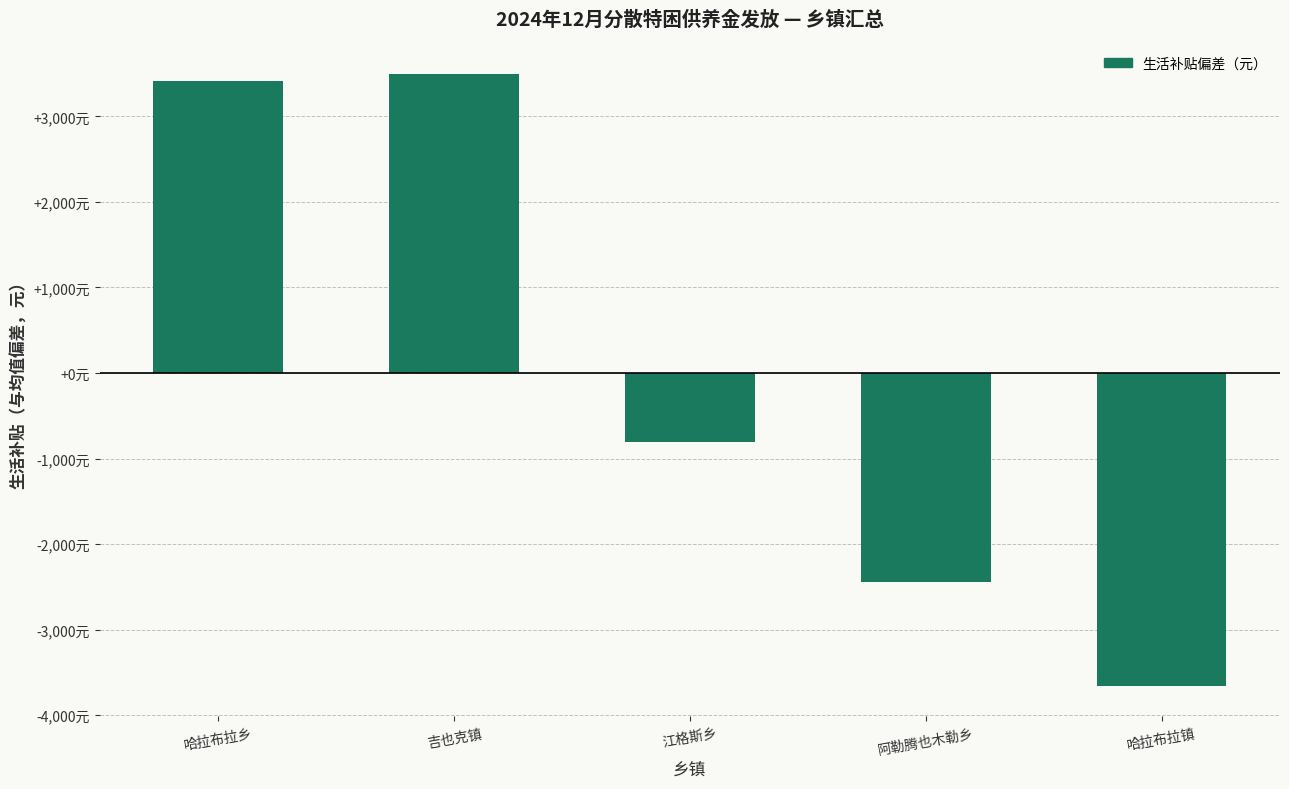

How many bars are there in total?

5